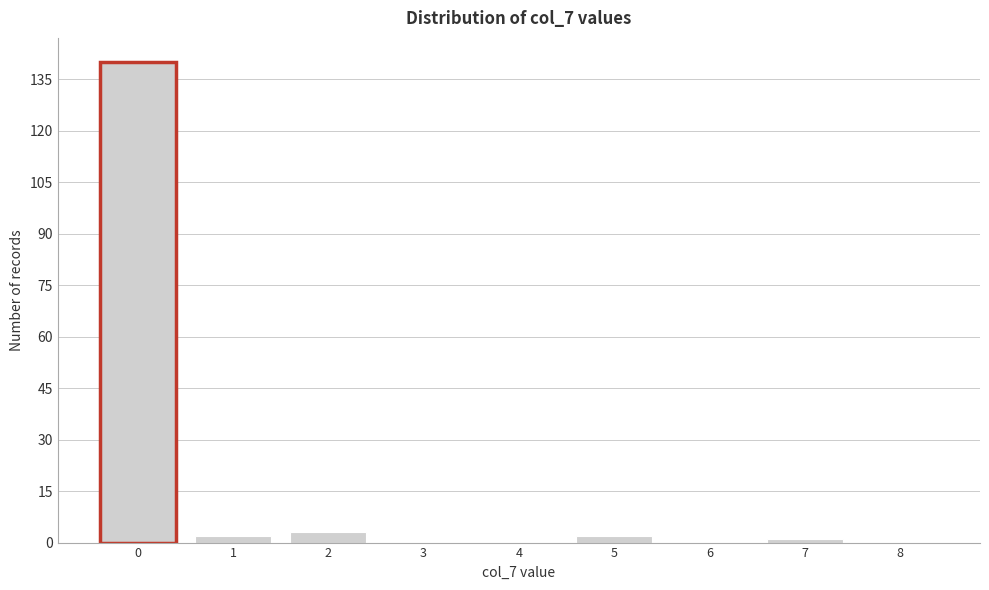

Reading left to right, list all the values displayed in this chart.

0=140	1=2	2=3	3=0	4=0	5=2	6=0	7=1	8=0